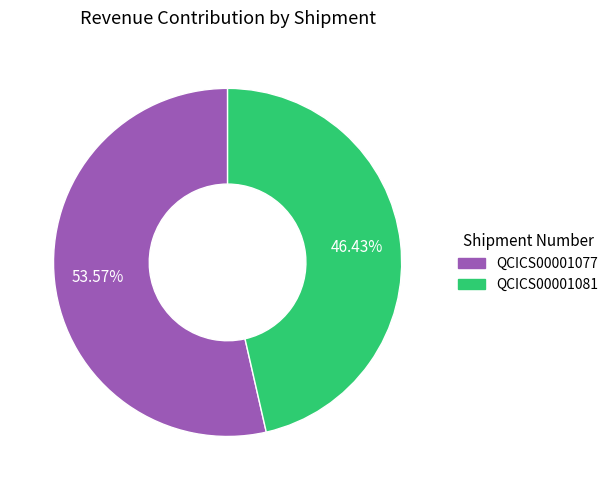

What is the smallest slice in the pie chart?

QCICS00001081